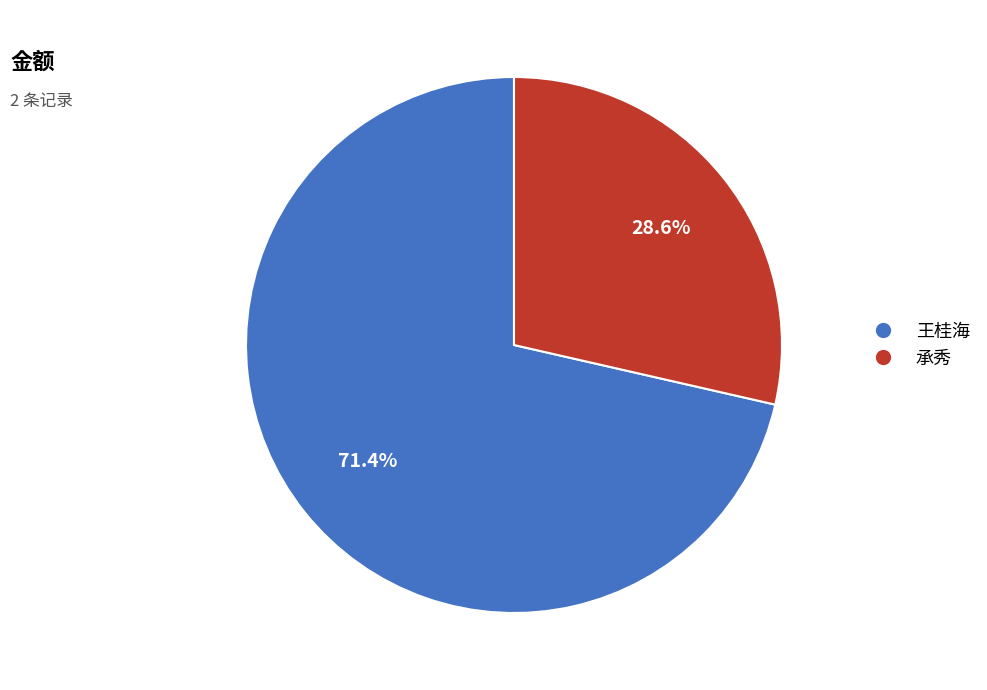

Approximately how many times larger is the value at 王桂海 compared to 承秀?

2.5